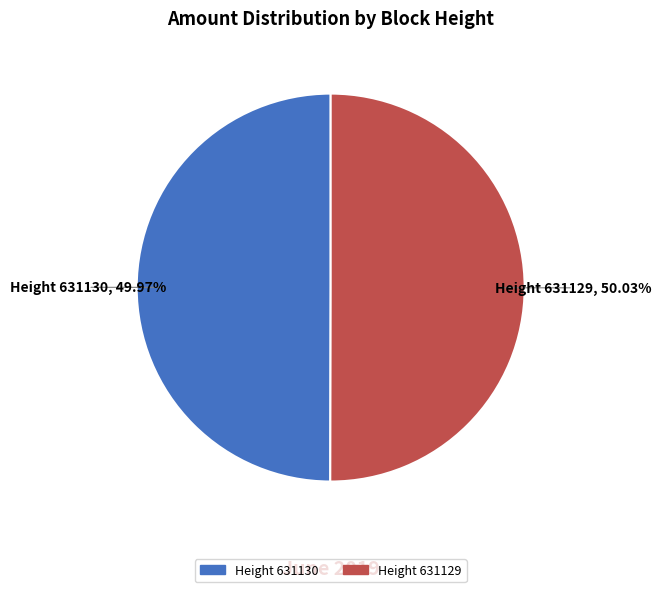

Does any single category account for the majority?

Yes